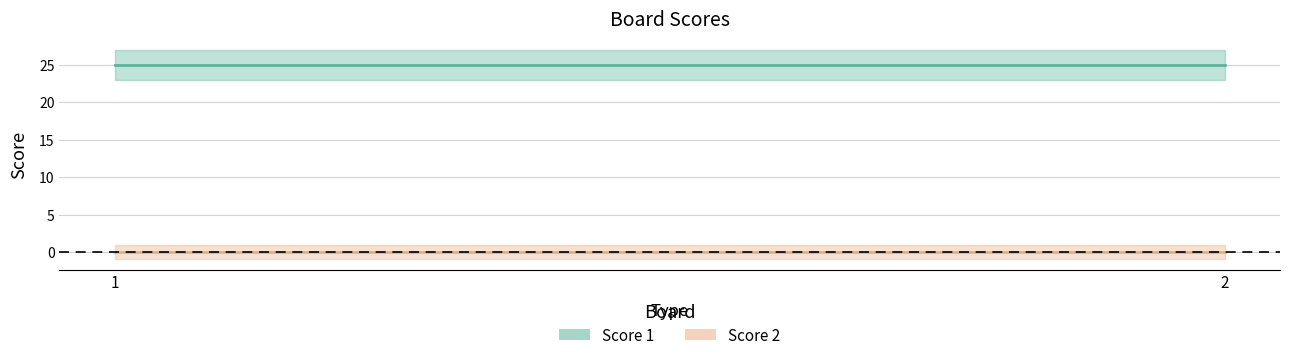

How many lines are shown in the chart?

2